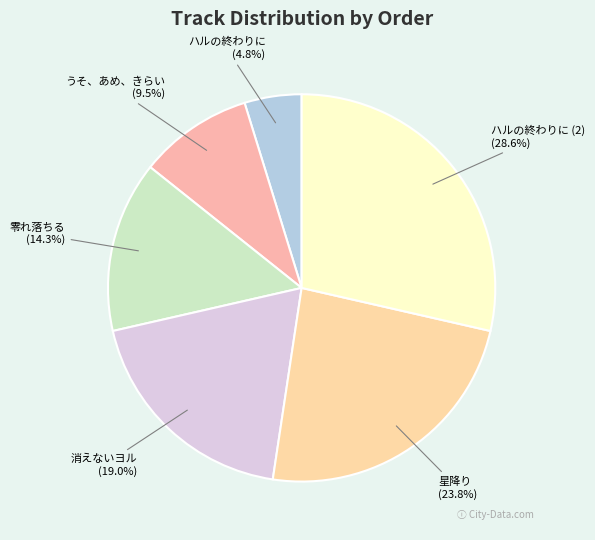

How many slices are in this pie chart?

6